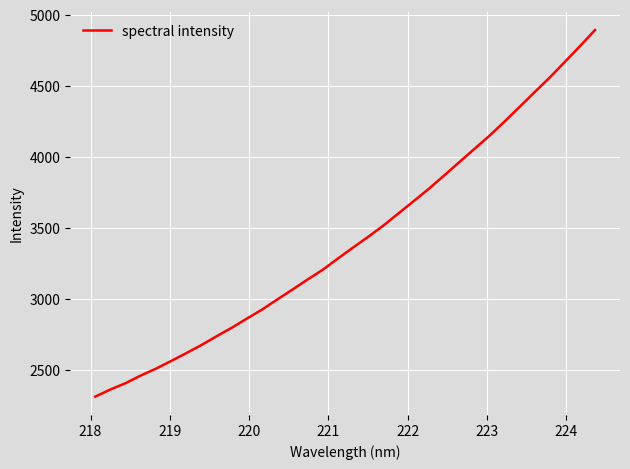

What is the difference between the maximum and minimum values?

2581.9